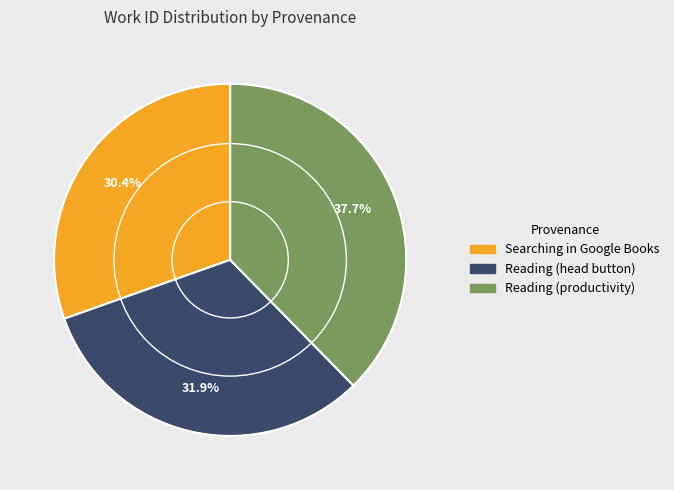

Is Reading (head button) the majority of the pie?

No